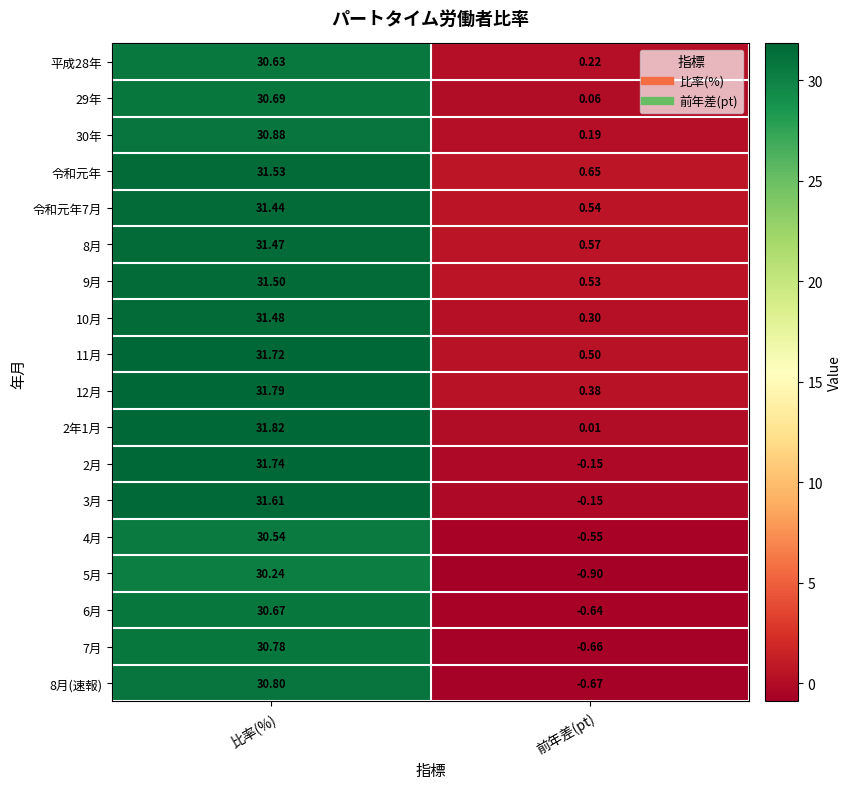

At which category is the sum across all series the highest?

比率(%)